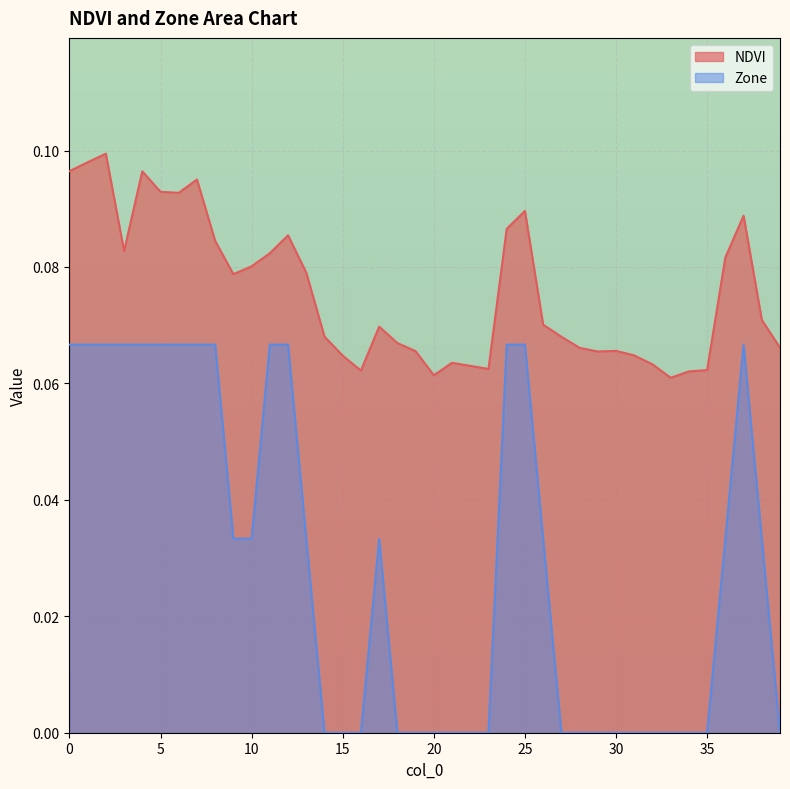

Which series has the largest range (max minus min)?

Zone